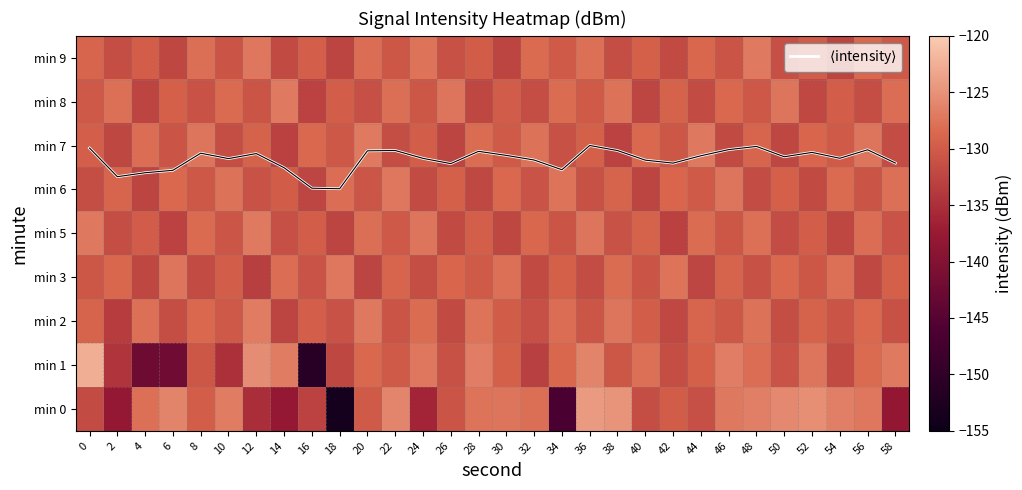

Is the value of min 0 at 54 greater than the value of min 8 at 34?

Yes